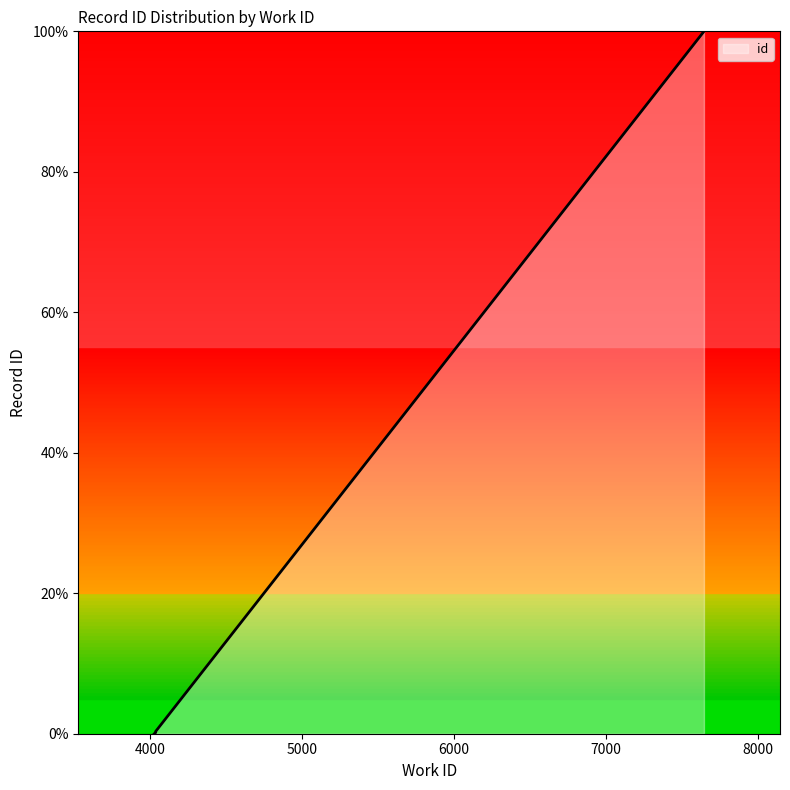

How many lines are shown in the chart?

1